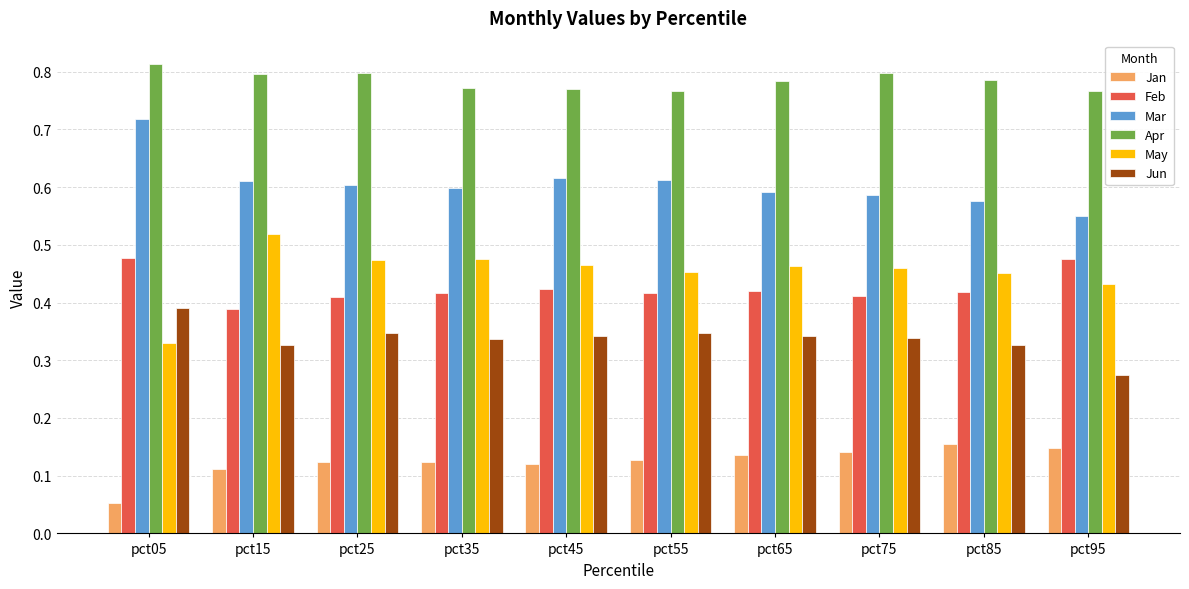

The May series shows 0.1 at pct65. True or false?

False